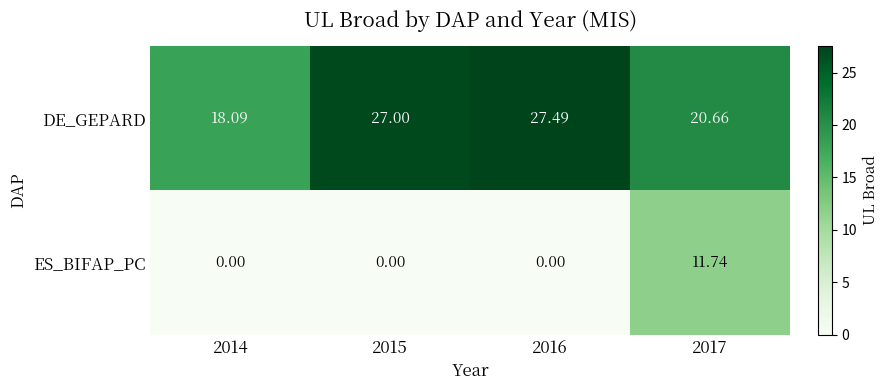

Between 2014 and 2017, which series saw the biggest shift?

ES_BIFAP_PC